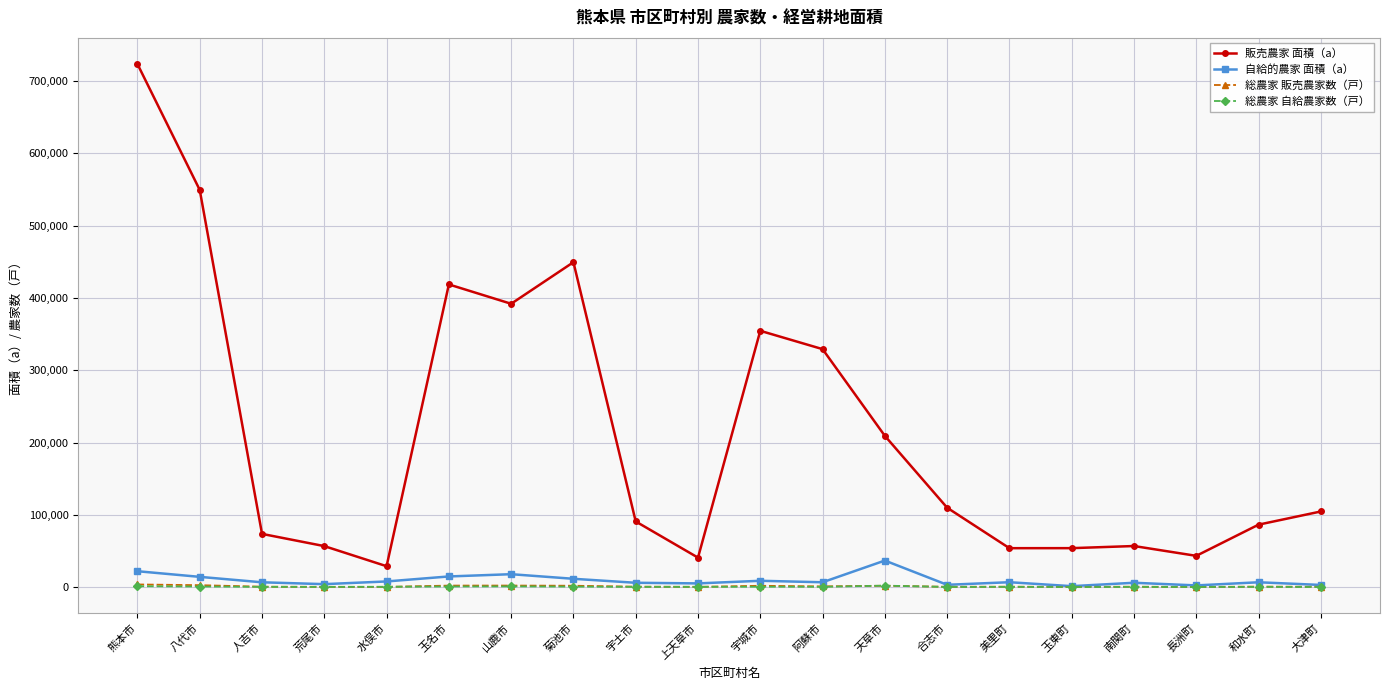

At how many categories does at least one series exceed 174360?

8